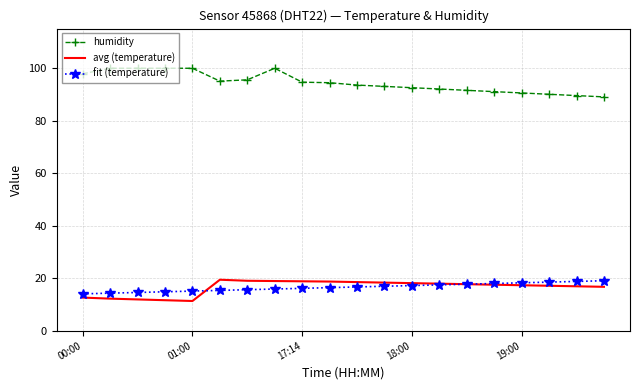

True or false: humidity and avg (temperature) cross at least once.

False